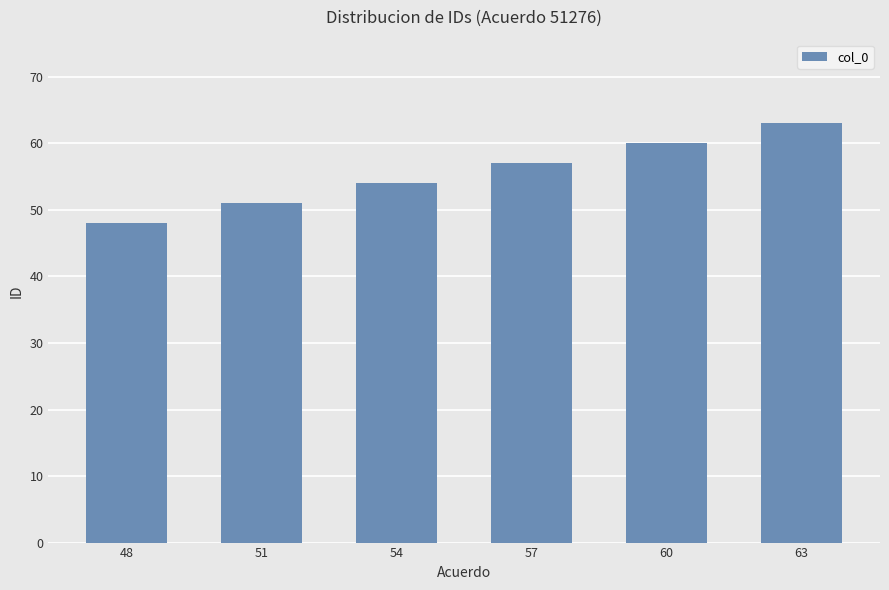

What is the change in value from 48 to 57?

+9